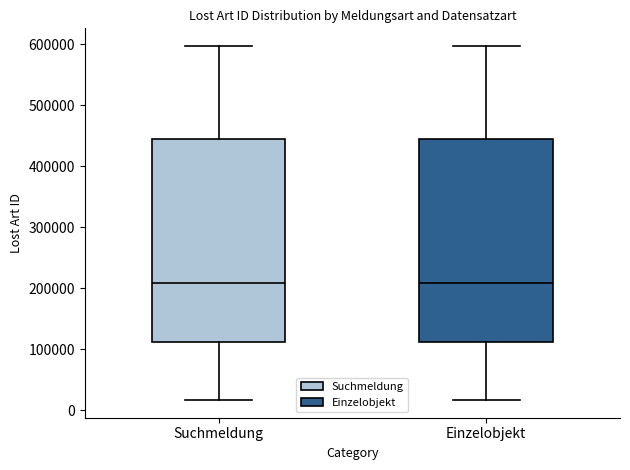

Reading left to right, read every box against the y-axis: the position of its median line, the range the box covers, and the ends of its whiskers. The values are not printed on the chart, so give them approximately, as read against the axis.

Suchmeldung: median 210000, box 110000 to 450000, whiskers 20000 to 600000
Einzelobjekt: median 210000, box 110000 to 450000, whiskers 20000 to 600000